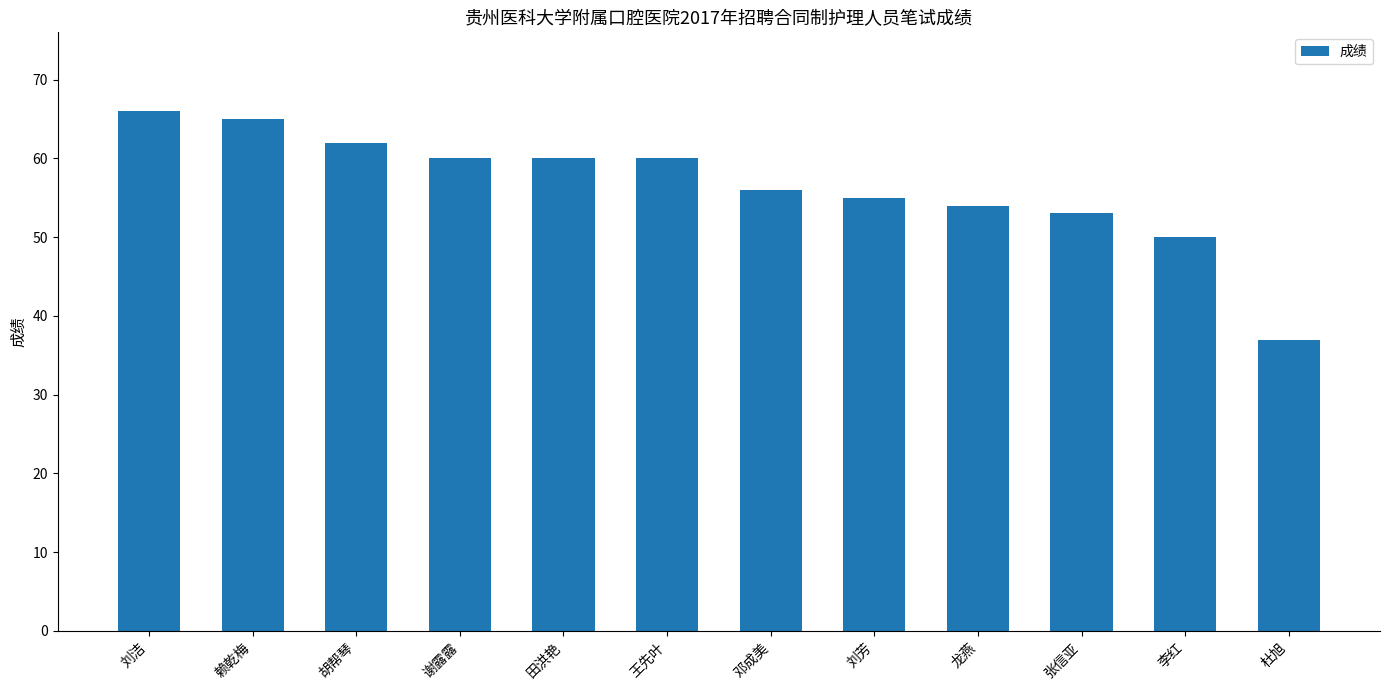

True or false: the data shows 32 at 刘洁.

False